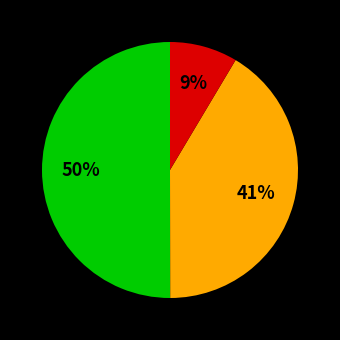

To the nearest percent, what is the average slice percentage?

33%